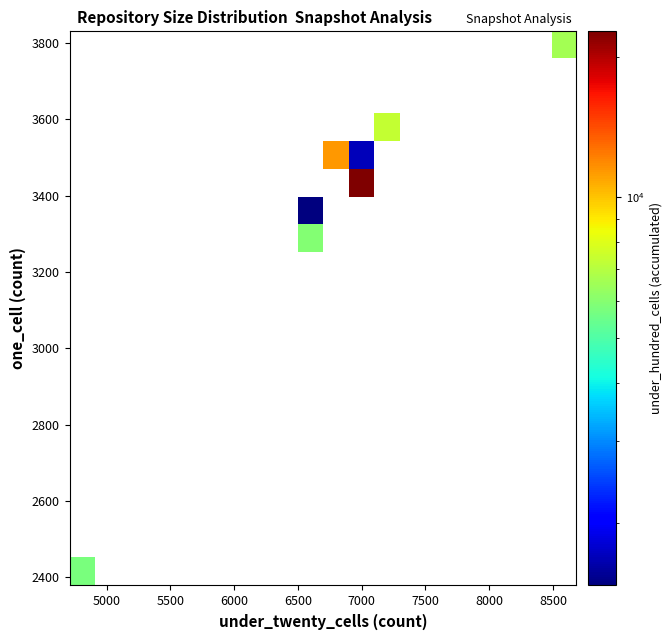

Count the number of data series in this chart.

20